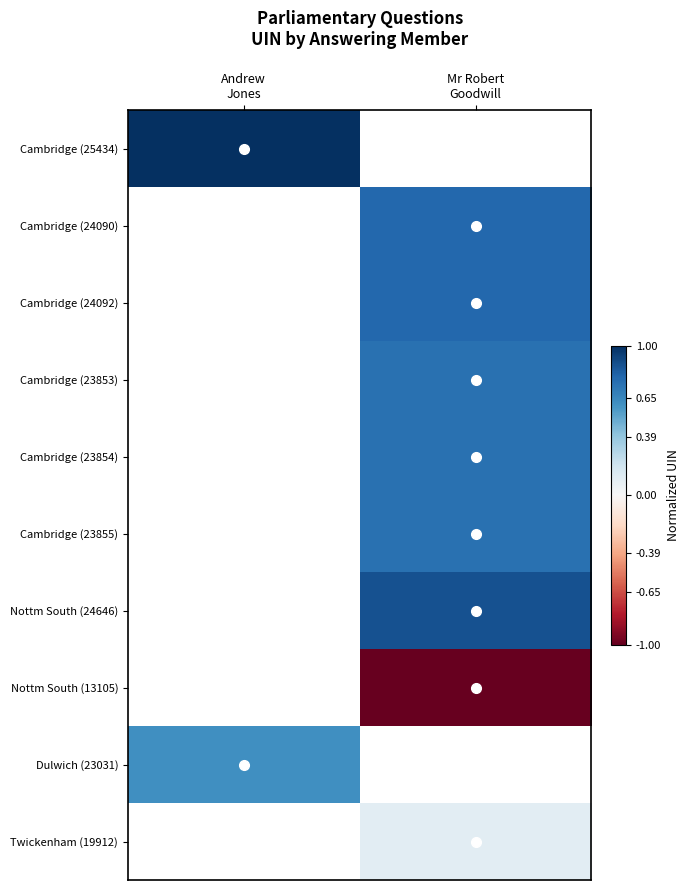

Which has a higher value, Mr Robert
Goodwill or Andrew
Jones?

Andrew
Jones